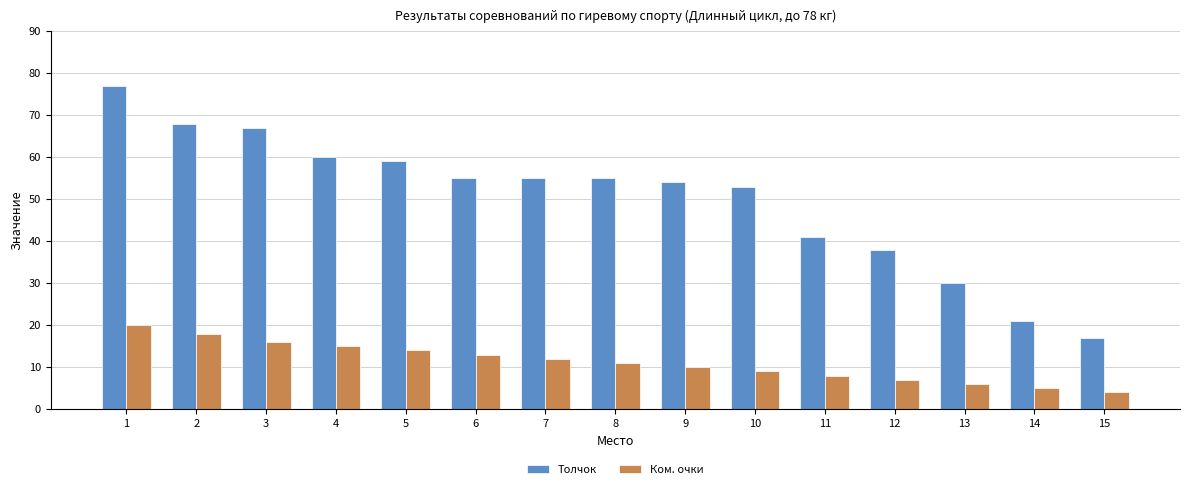

How many data points in Ком. очки are less than 11?

7